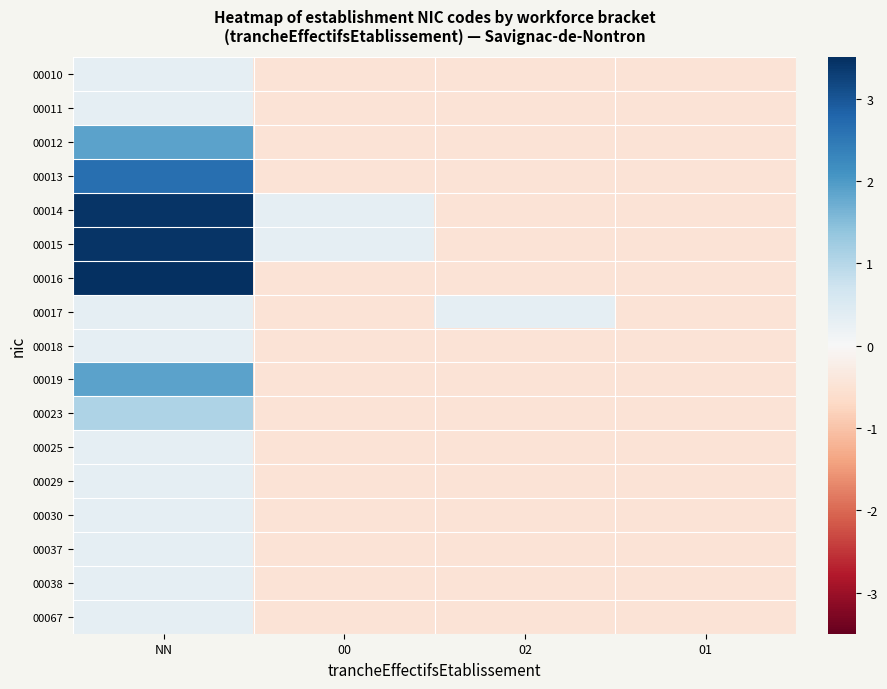

What is the maximum value shown in the chart?

3.5